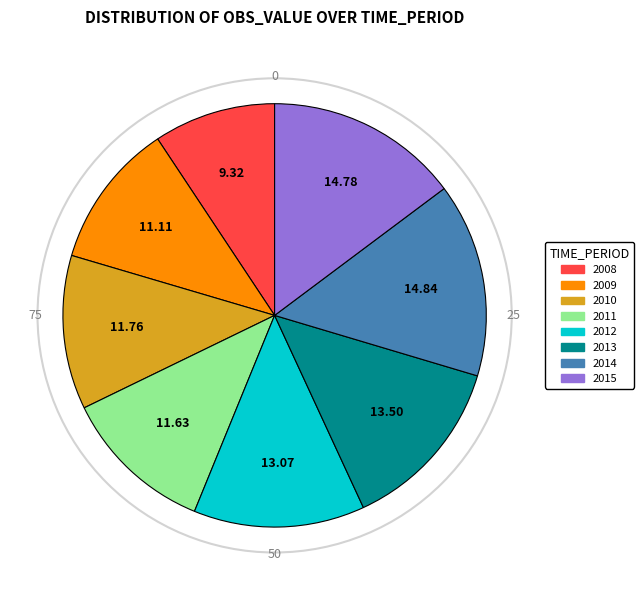

True or false: 2008 accounts for 24% of the total.

False